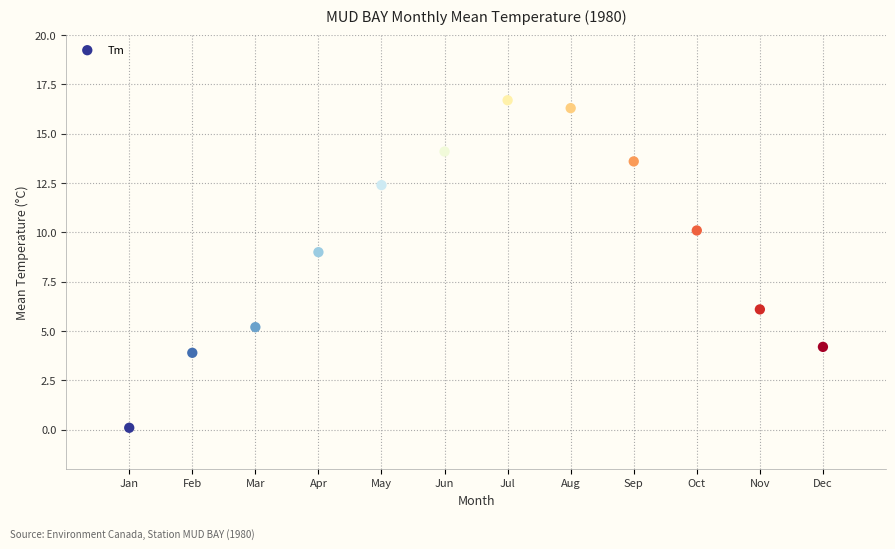

What is the average Y value?

9.3